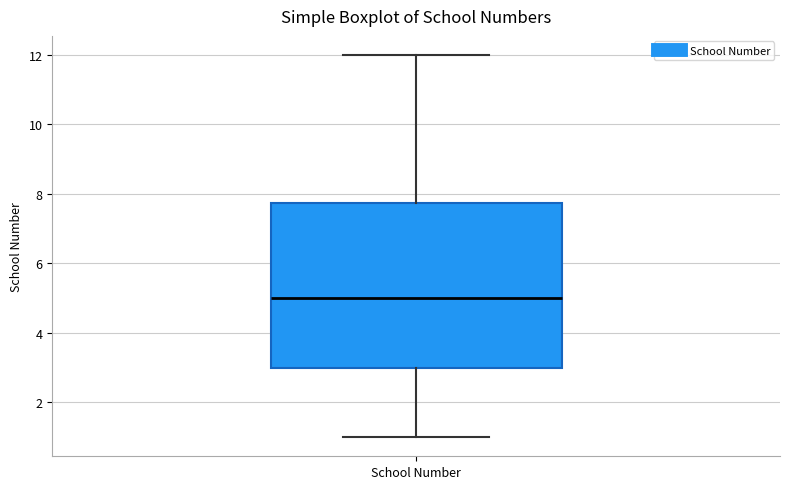

Read this box plot against the y-axis: the position of the median line, the range covered by the box, and the ends of both whiskers. The values are not printed on the chart, so give them approximately, as read against the axis.

median 5.0, box 3.0 to 7.8, whiskers 1.0 to 12.0